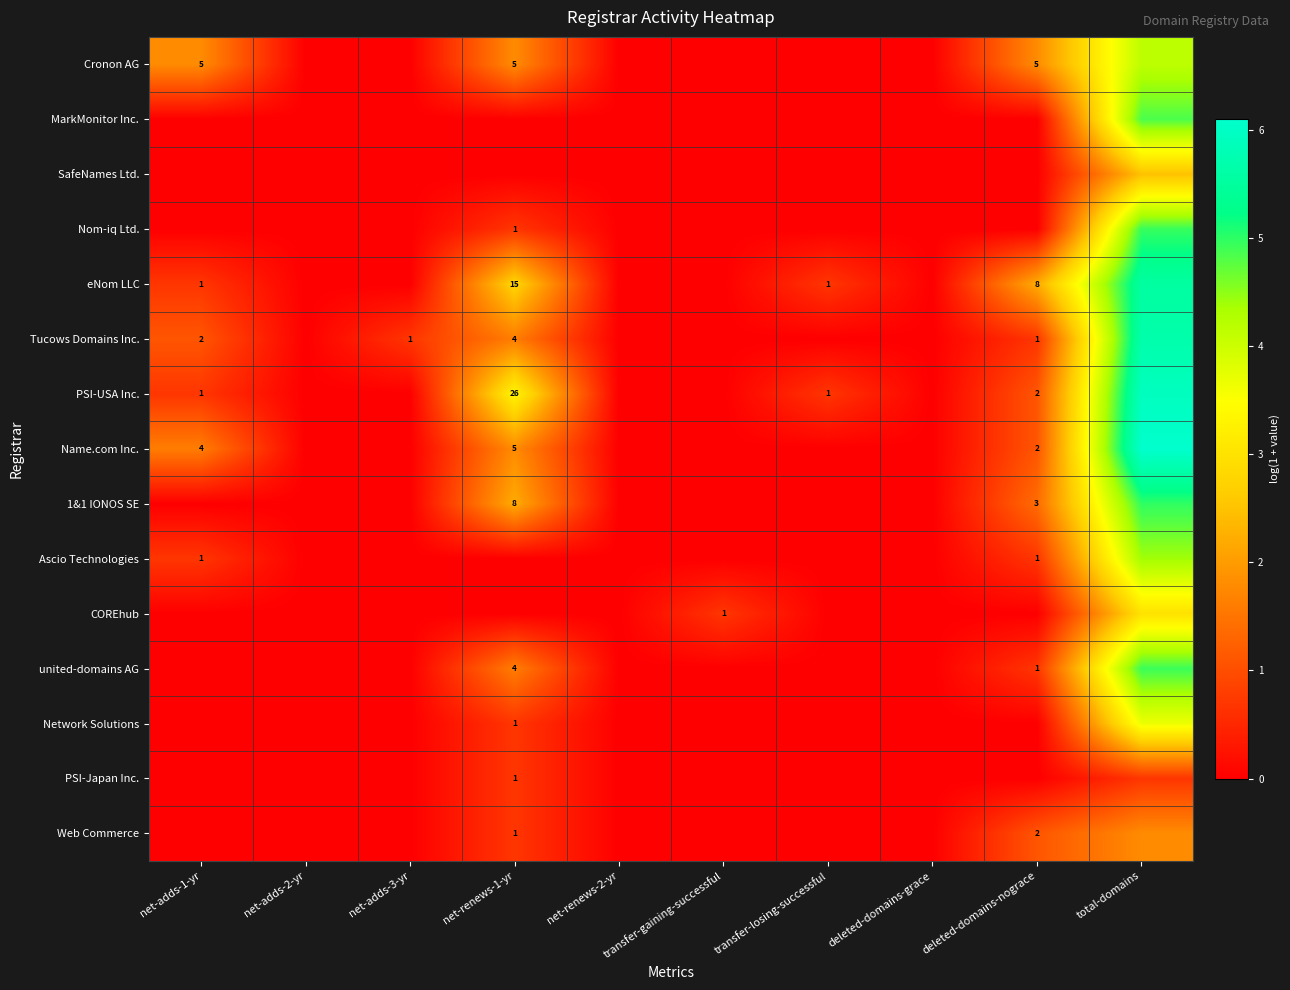

Rank the series at total-domains from lowest to highest value.

PSI-Japan Inc., Web Commerce, SafeNames Ltd., COREhub, Network Solutions, Cronon AG, Ascio Technologies, MarkMonitor Inc., united-domains AG, Nom-iq Ltd., 1&1 IONOS SE, eNom LLC, Tucows Domains Inc., PSI-USA Inc., Name.com Inc.